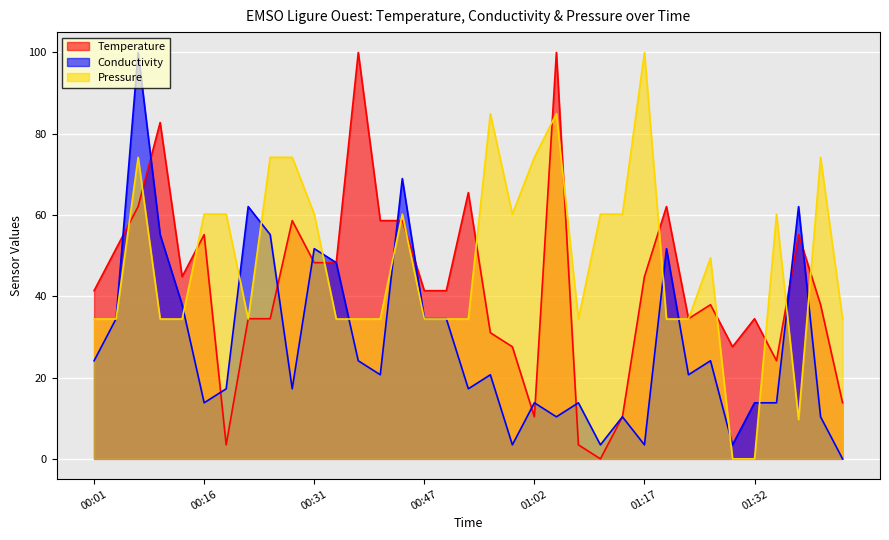

What is the highest value of the Pressure series?

100.0